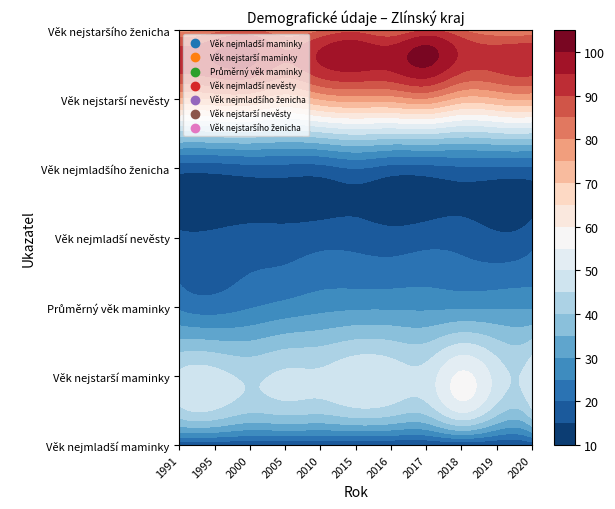

Reading left to right, list all the values displayed in this chart.

Věk nejmladší maminky: 16.0	15.0	15.0	15.0	15.0	14.0	14.0	14.0	15.0	14.0	16.0
Věk nejstarší maminky: 46.0	47.0	44.0	46.0	46.0	49.0	48.0	47.0	56.0	48.0	49.0
Průměrný věk maminky: 24.0	22.5	24.5	26.5	28.2	29.0	29.0	28.9	29.1	29.2	29.2
Věk nejmladší nevěsty: 16.0	16.0	17.0	17.0	18.0	18.0	17.0	18.0	18.0	16.0	18.0
Věk nejmladšího ženicha: 17.0	17.0	18.0	18.0	18.0	20.0	18.0	18.0	19.0	19.0	19.0
Věk nejstarší nevěsty: 74.0	75.0	75.0	71.0	75.0	77.0	77.0	79.0	73.0	74.0	75.0
Věk nejstaršího ženicha: 78.0	82.0	86.0	80.0	84.0	88.0	84.0	90.0	85.0	80.0	80.0